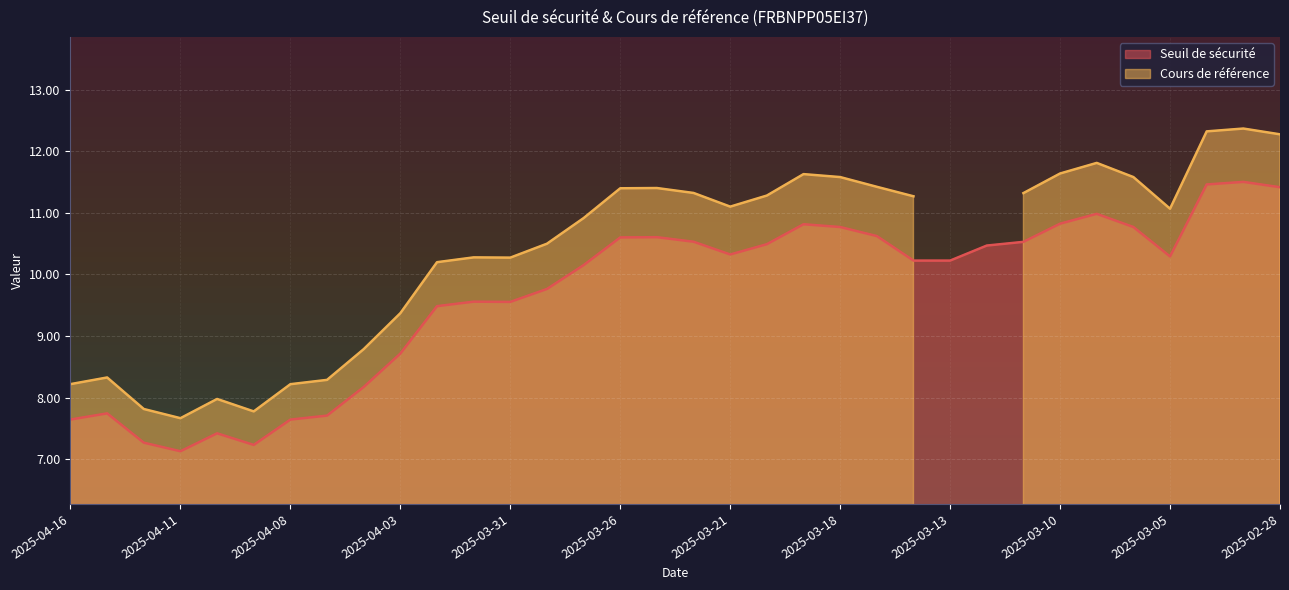

Read the value at 2025-04-15.

7.7